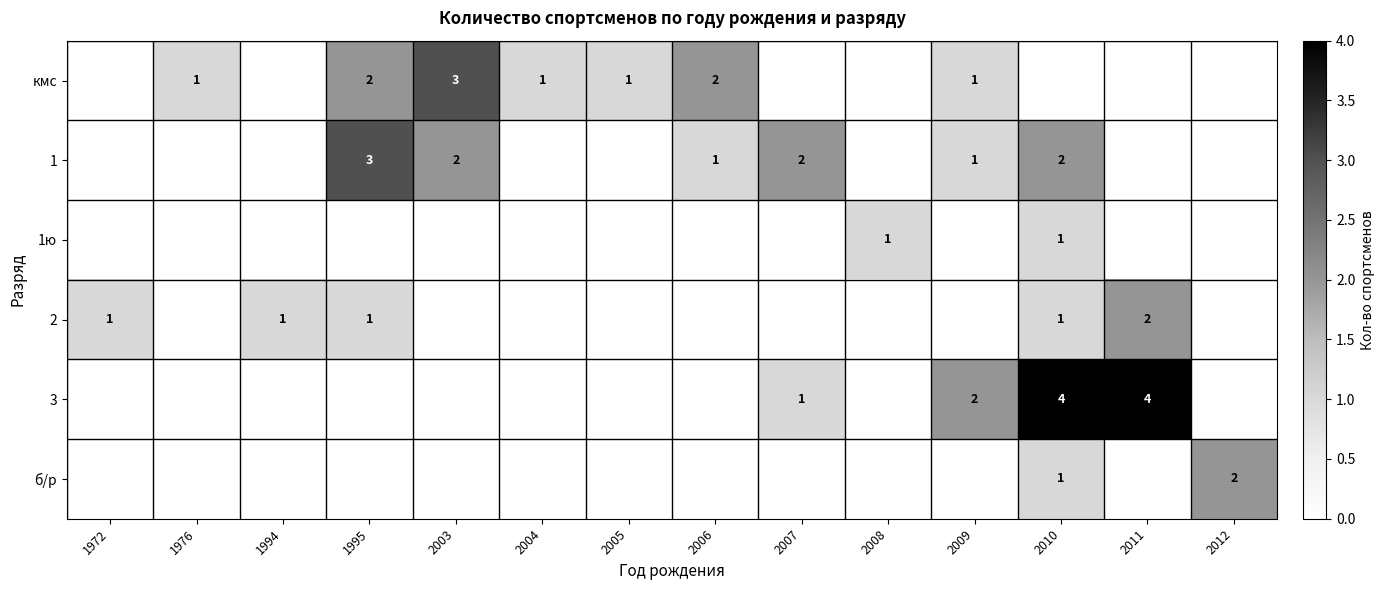

What is the sum of the 1 values at 1995 and 2007?

5